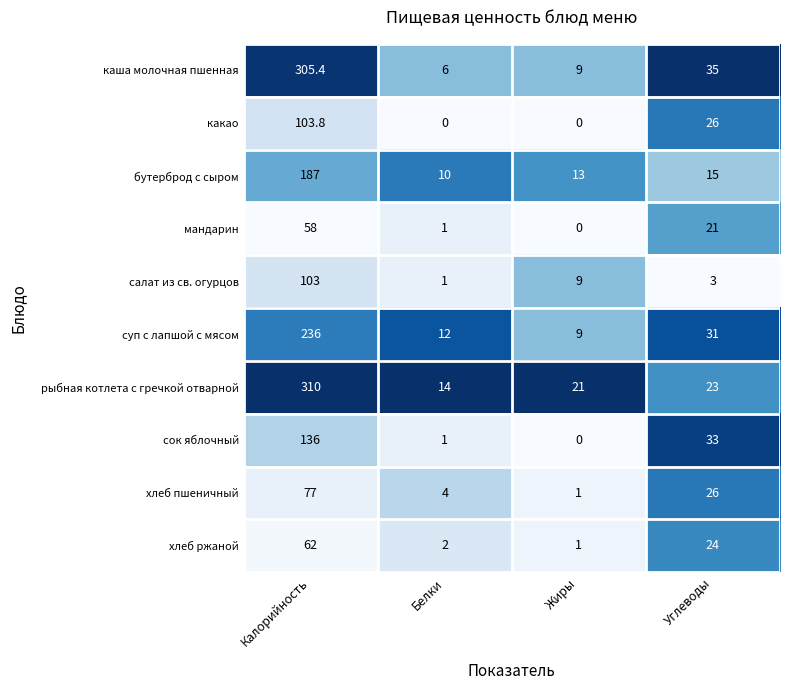

What is the minimum value for хлеб ржаной?

1.0